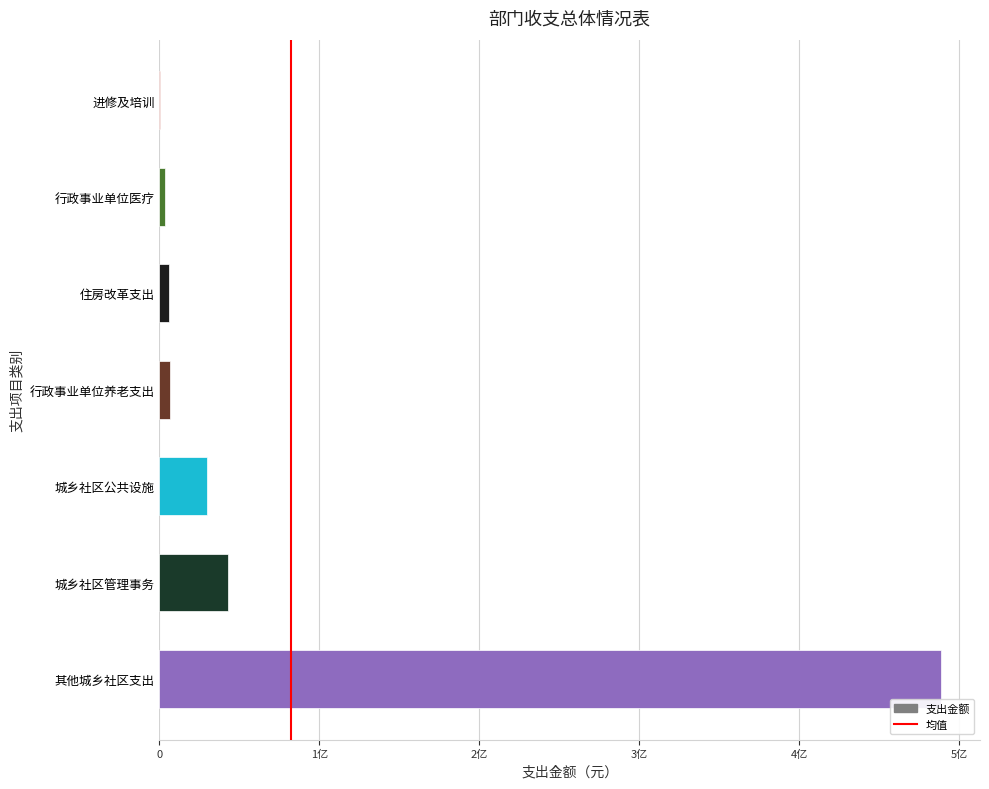

Rank the categories by value from highest to lowest.

其他城乡社区支出, 城乡社区管理事务, 城乡社区公共设施, 行政事业单位养老支出, 住房改革支出, 行政事业单位医疗, 进修及培训